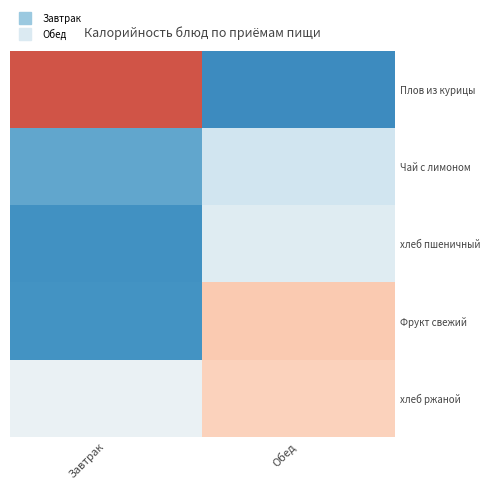

Which series has the widest spread of values?

Плов из курицы